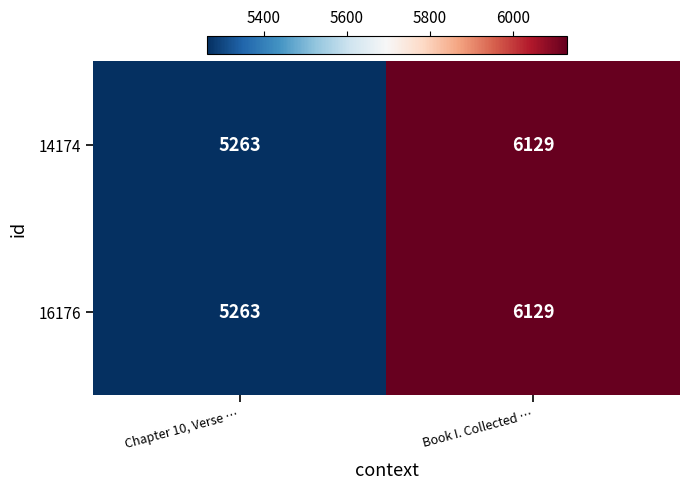

True or false: 14174 has a value of 6129 at Book I. Collected ….

True